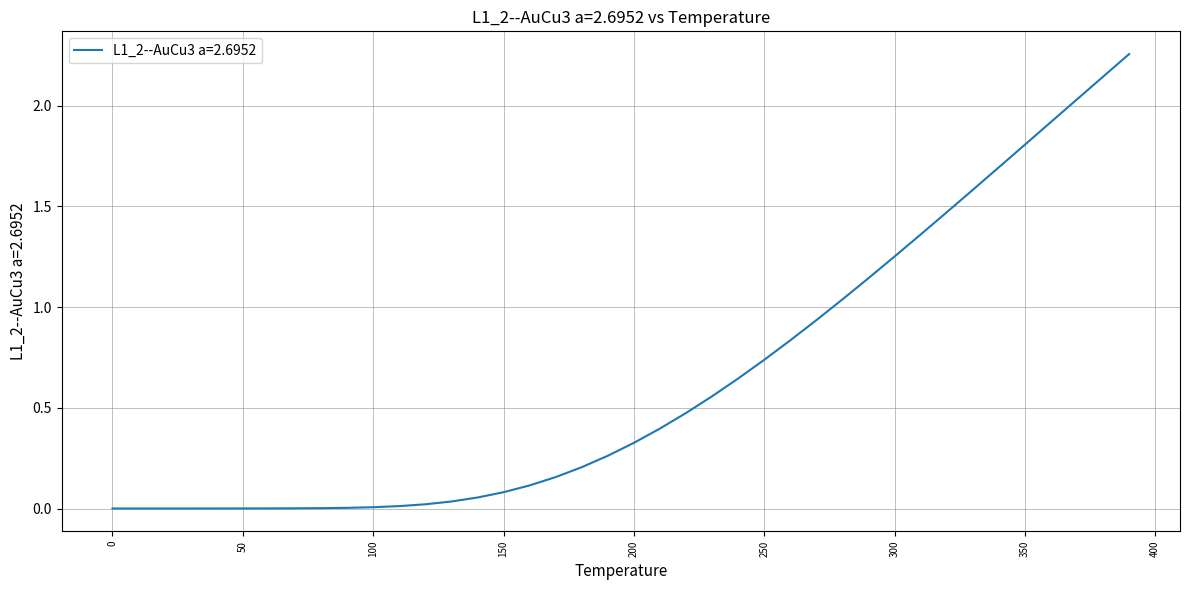

True or false: the data has more than 1 interior local peaks.

False